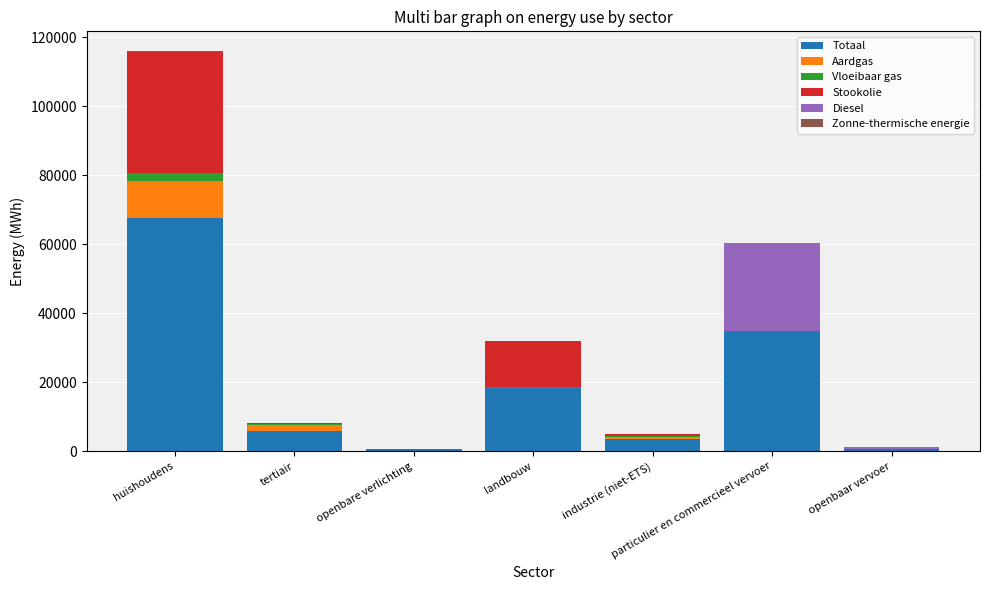

How many categories are shown in the chart?

7